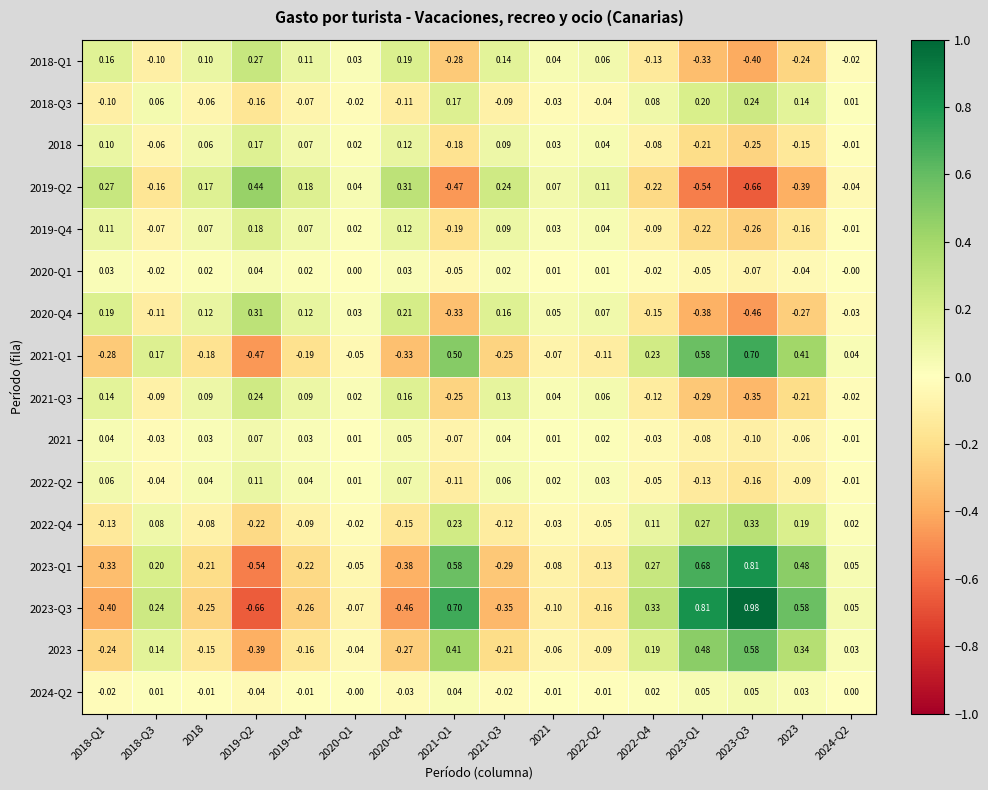

How many distinct data groups are displayed?

16